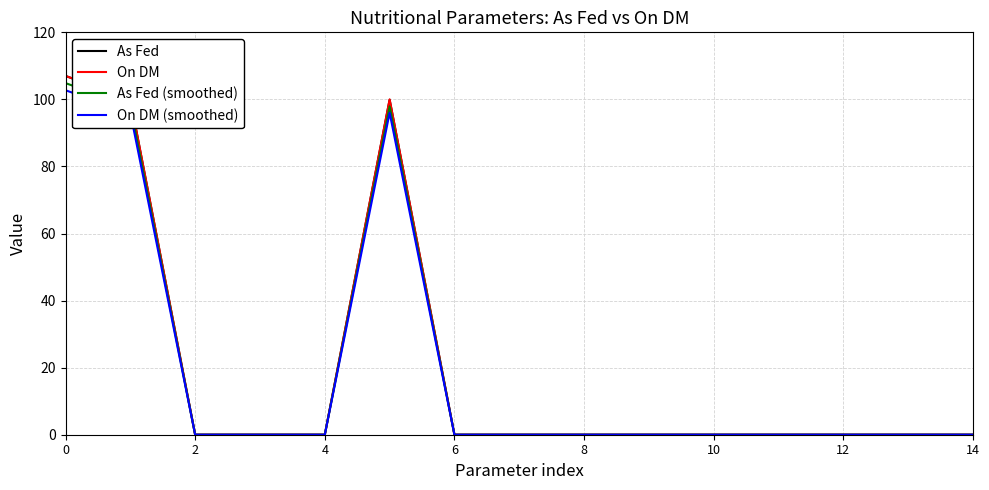

What is the maximum value shown in the chart?

107.0